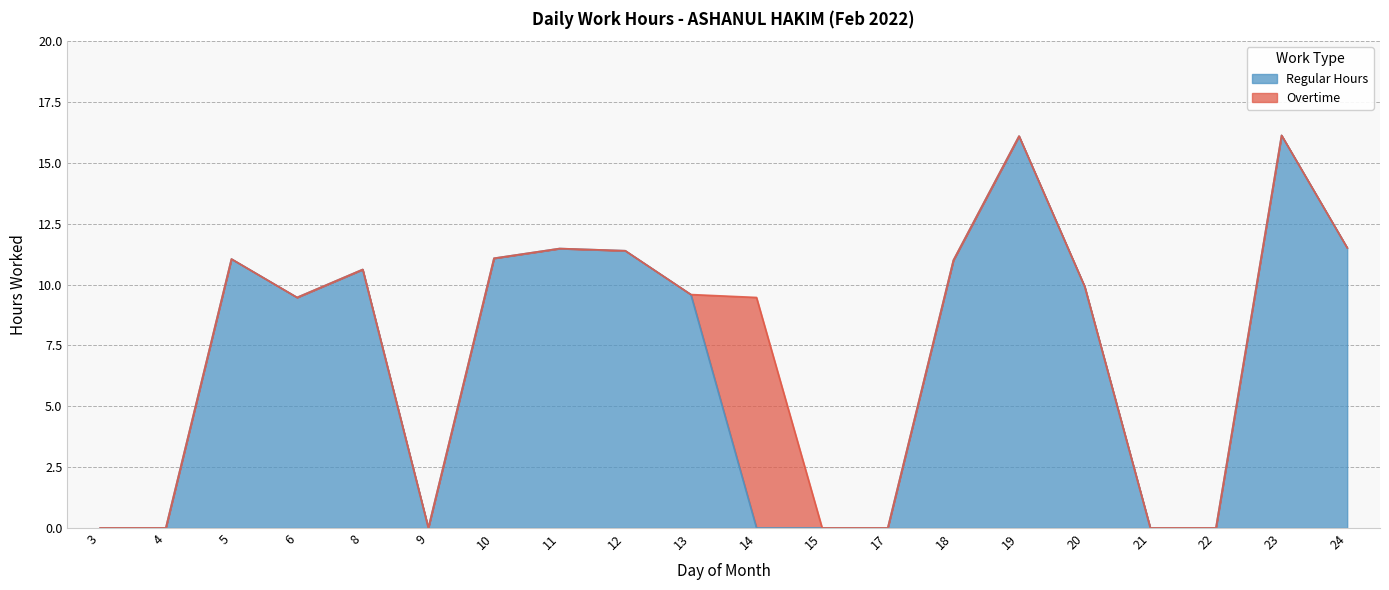

Reading right to left, what are all the values shown in this chart?

Regular Hours: 11.5	16.1	0.0	0.0	9.9	16.1	11.0	0.0	0.0	0.0	9.6	11.4	11.5	11.1	0.0	10.6	9.5	11.1	0.0	0.0
Overtime: 0.0	0.0	0.0	0.0	0.0	0.0	0.0	0.0	0.0	9.5	0.0	0.0	0.0	0.0	0.0	0.0	0.0	0.0	0.0	0.0
No Activity: 0.0	0.0	0.0	0.0	0.0	0.0	0.0	0.0	0.0	0.0	0.0	0.0	0.0	0.0	0.0	0.0	0.0	0.0	0.0	0.0